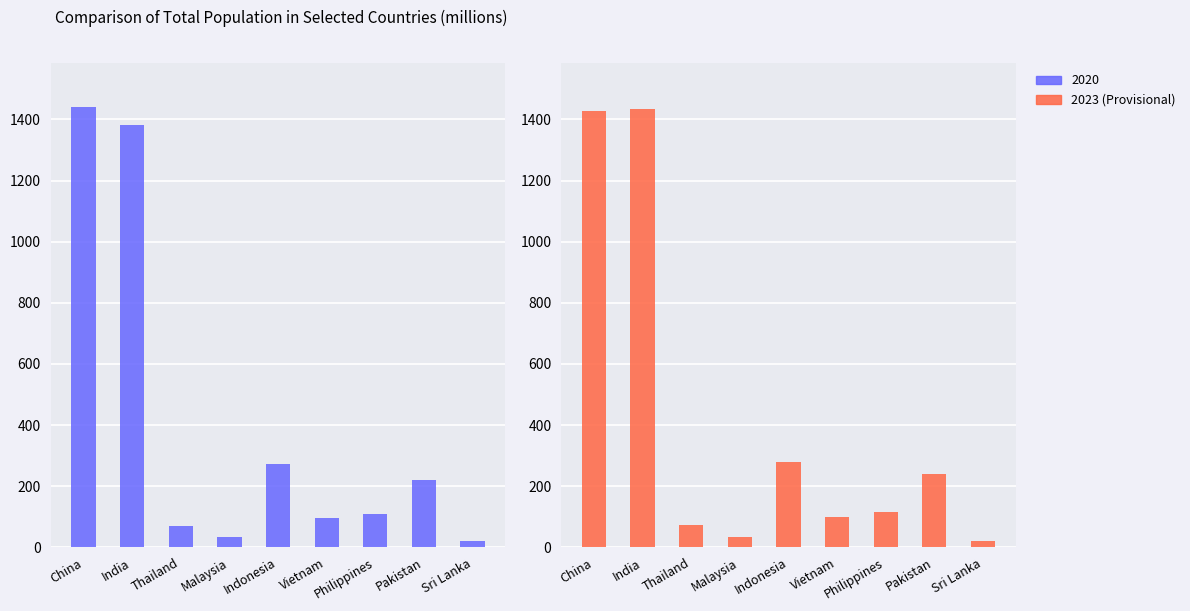

Is it true that the value at Malaysia is 34.0?

True